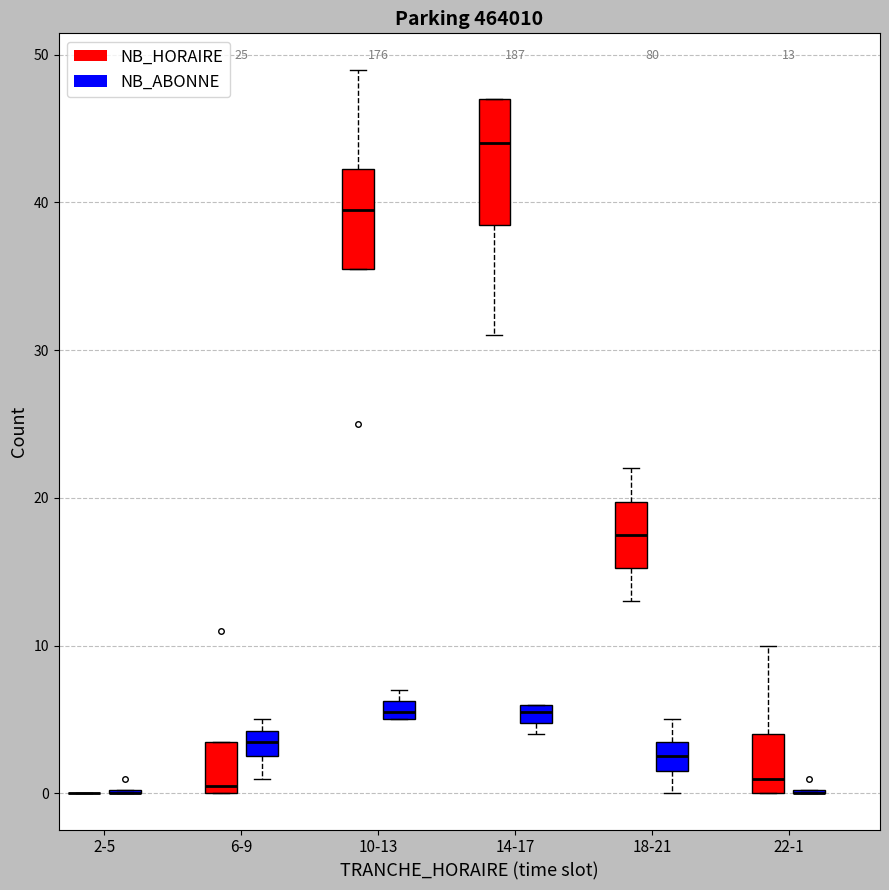

Which box is the tallest, from its lower edge to its upper edge?

14-17 (NB_HORAIRE)